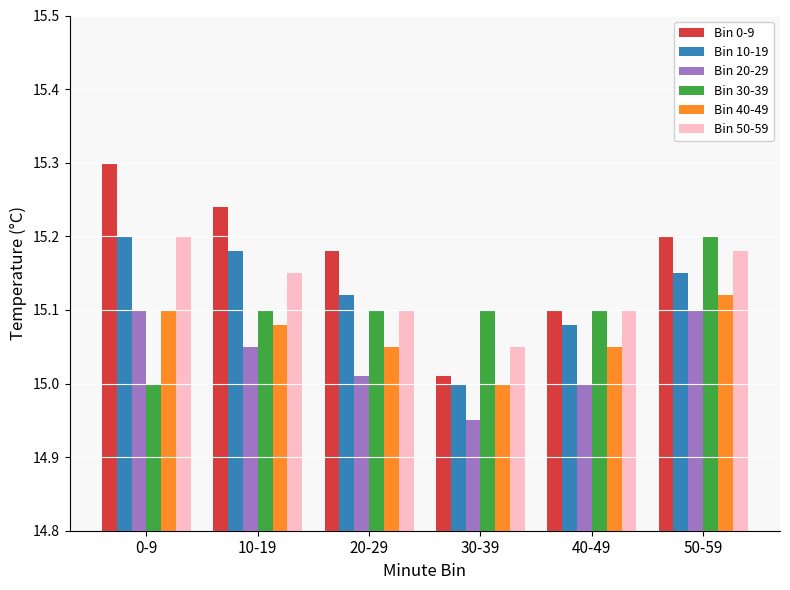

Between 0-9 and 50-59, which series saw the biggest shift?

Bin 30-39